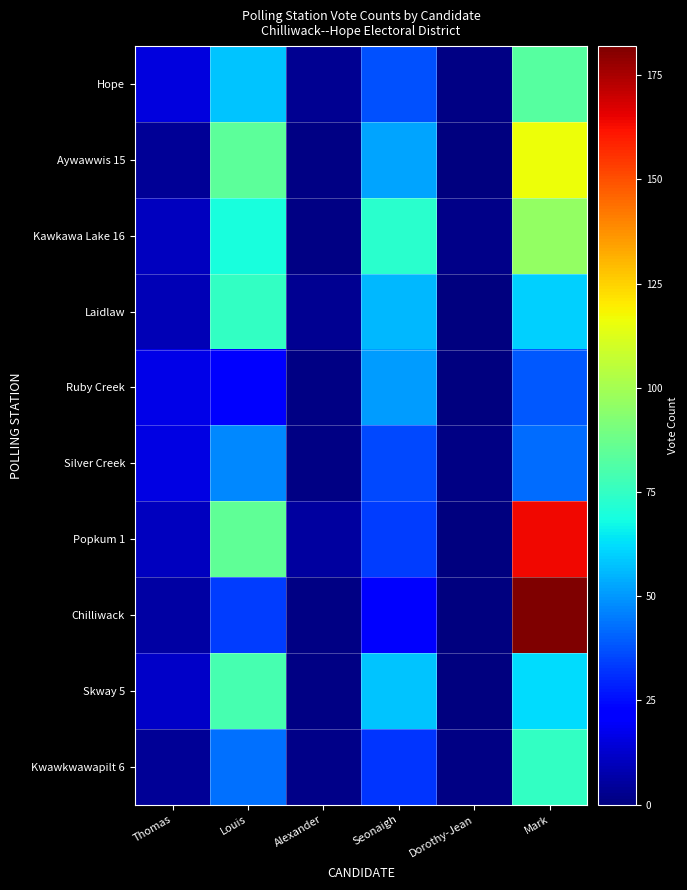

Which category has the lowest value across all series?

Dorothy-Jean